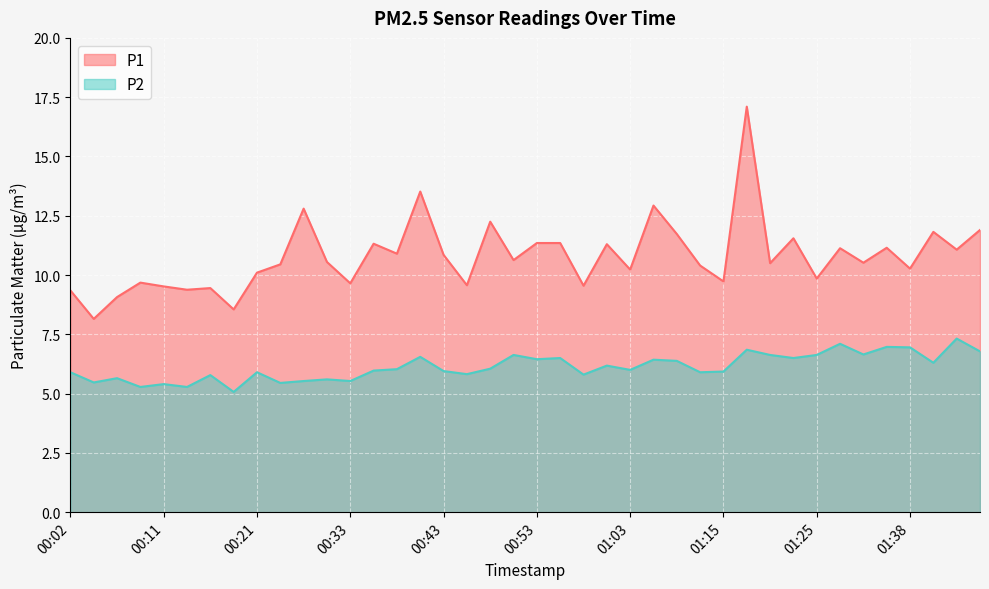

Rank the series at 00:29 from highest to lowest value.

P1, P2